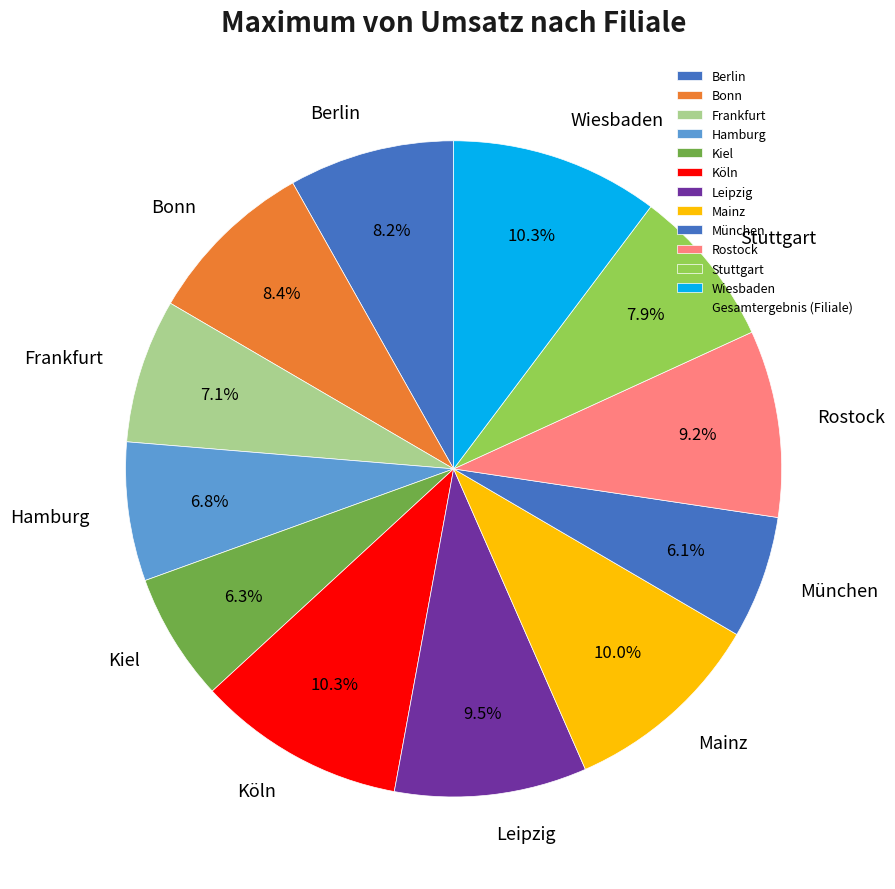

To the nearest percent, what is the combined percentage of Leipzig and Rostock?

19%